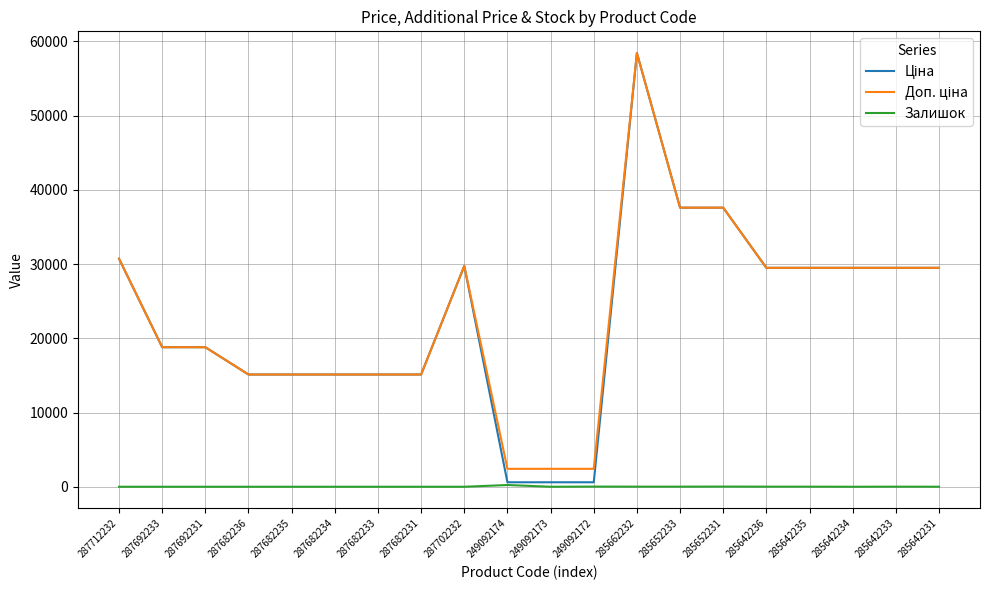

At which category is the sum across all series the highest?

285662232